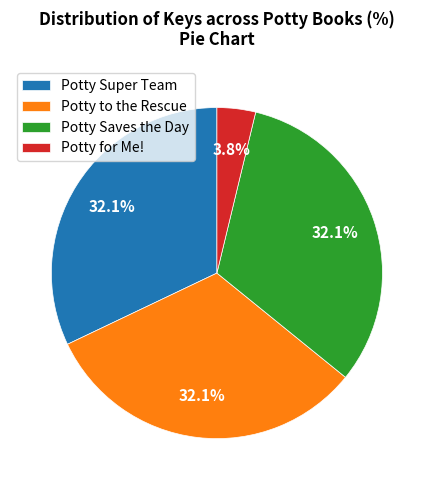

Which slice is the smallest?

Potty for Me!